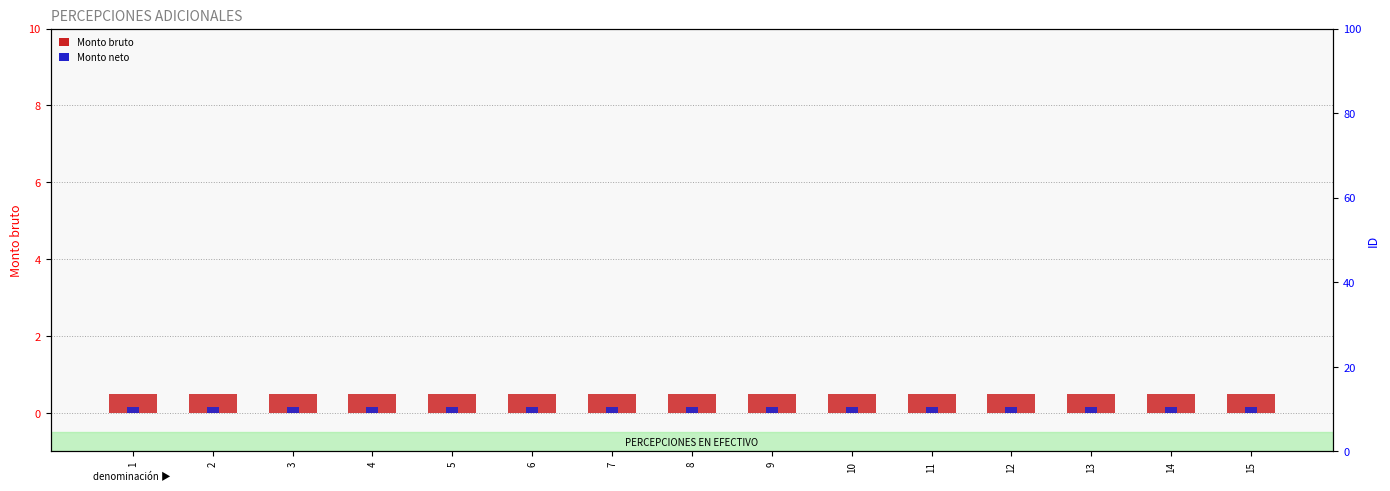

At how many categories does at least one series exceed 0?

15